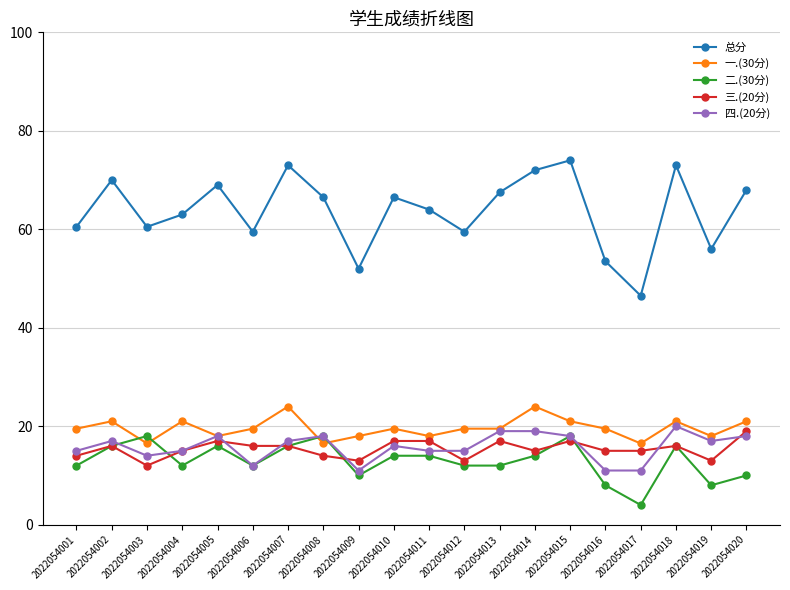

What is the minimum value for 一.(30分)?

16.5